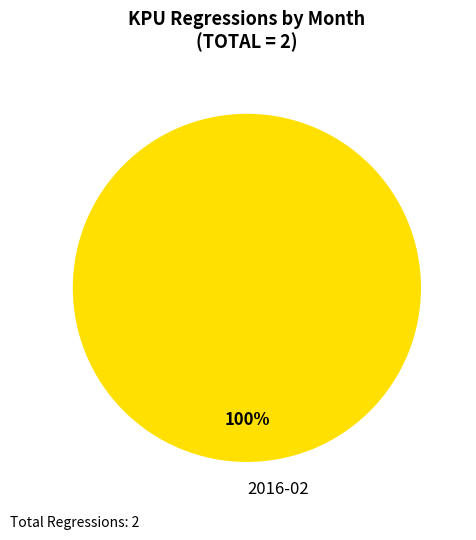

Rank the categories by value from lowest to highest.

2016-02